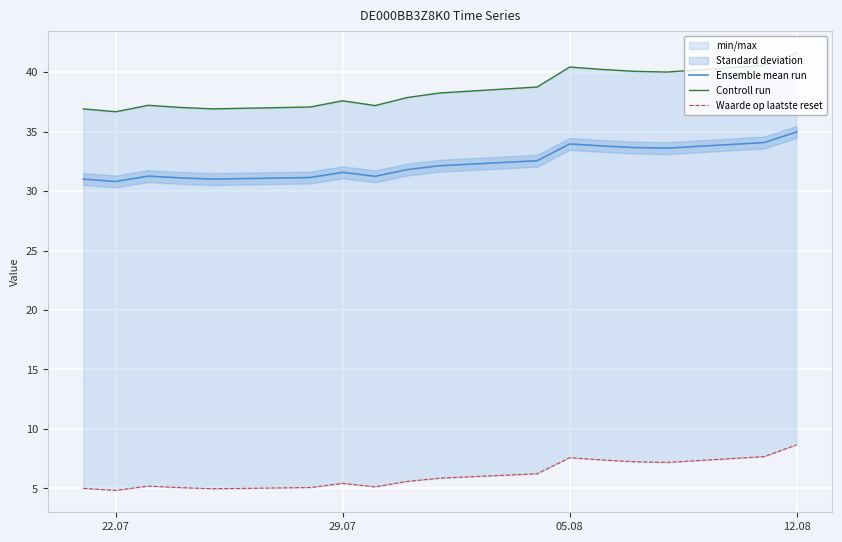

Rank the series by their average value, from lowest to highest.

Waarde op laatste reset, Ensemble mean run, Controll run